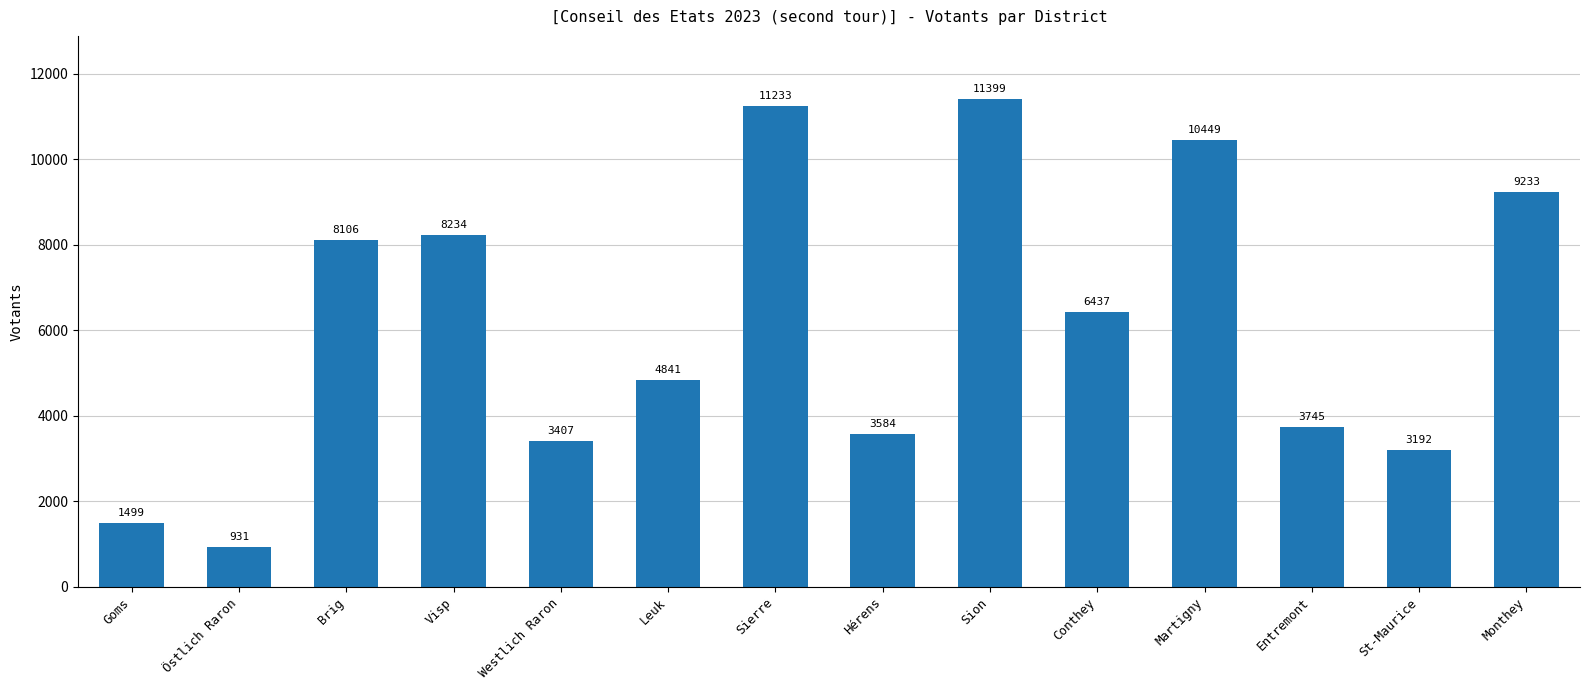

What is the label of the 4th bar from the right?

Martigny